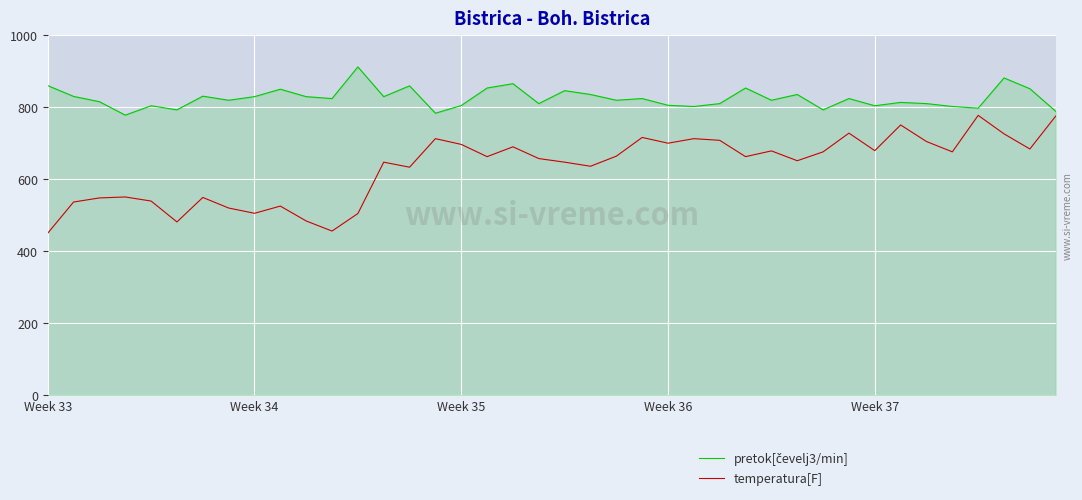

How many distinct data groups are displayed?

2